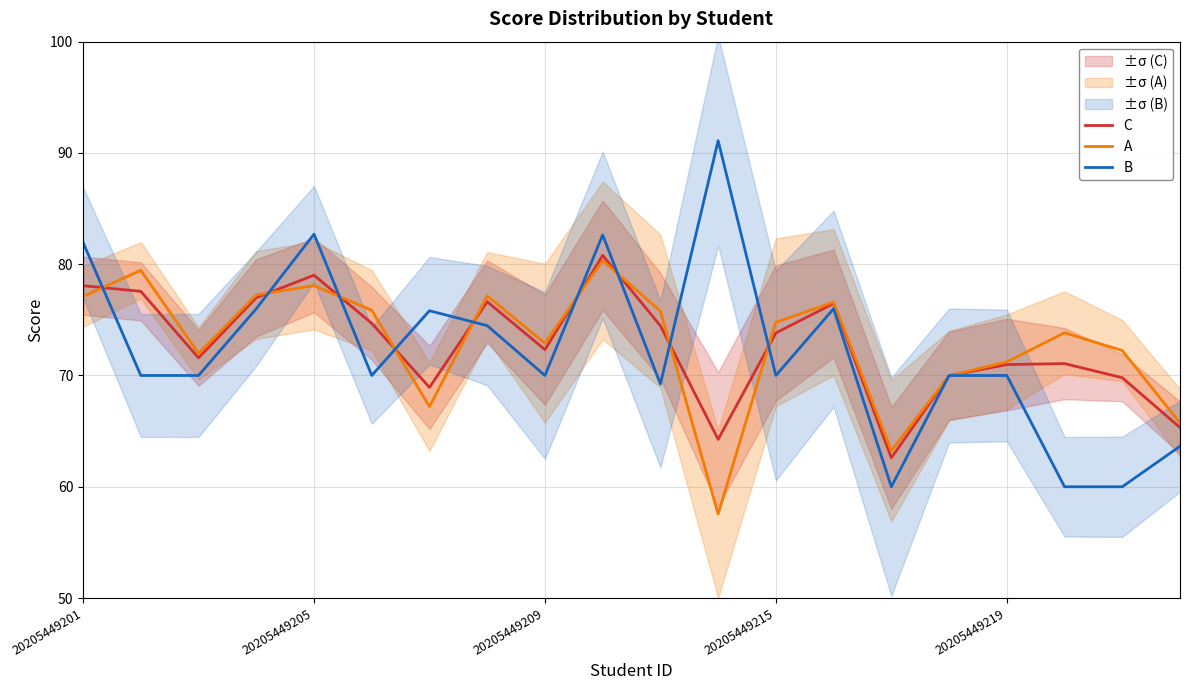

What is the lowest value of the B series?

60.0